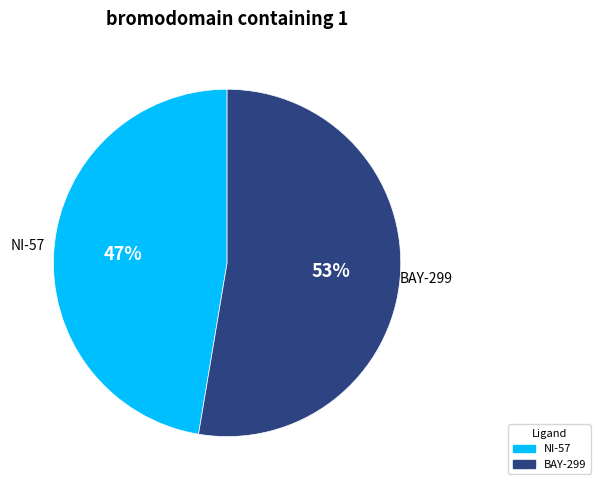

Between NI-57 and BAY-299, which is larger?

BAY-299